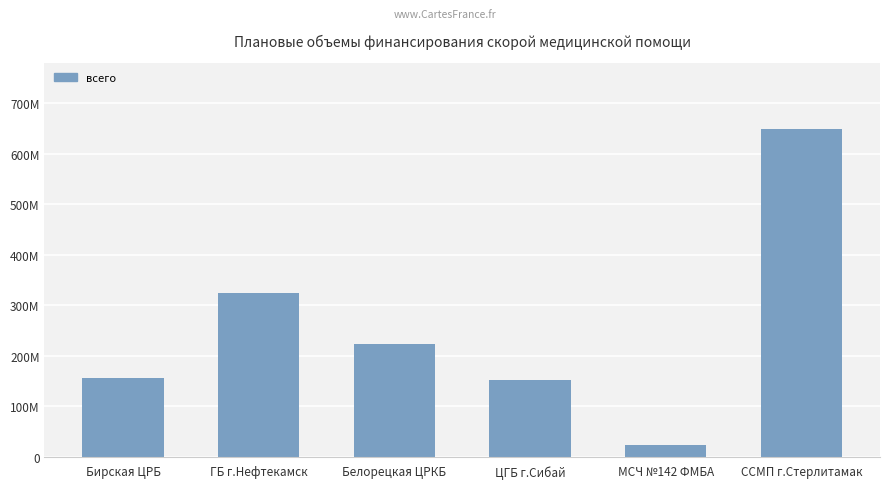

What is the ratio of the value at ГБ г.Нефтекамск to the value at Бирская ЦРБ?

2.1